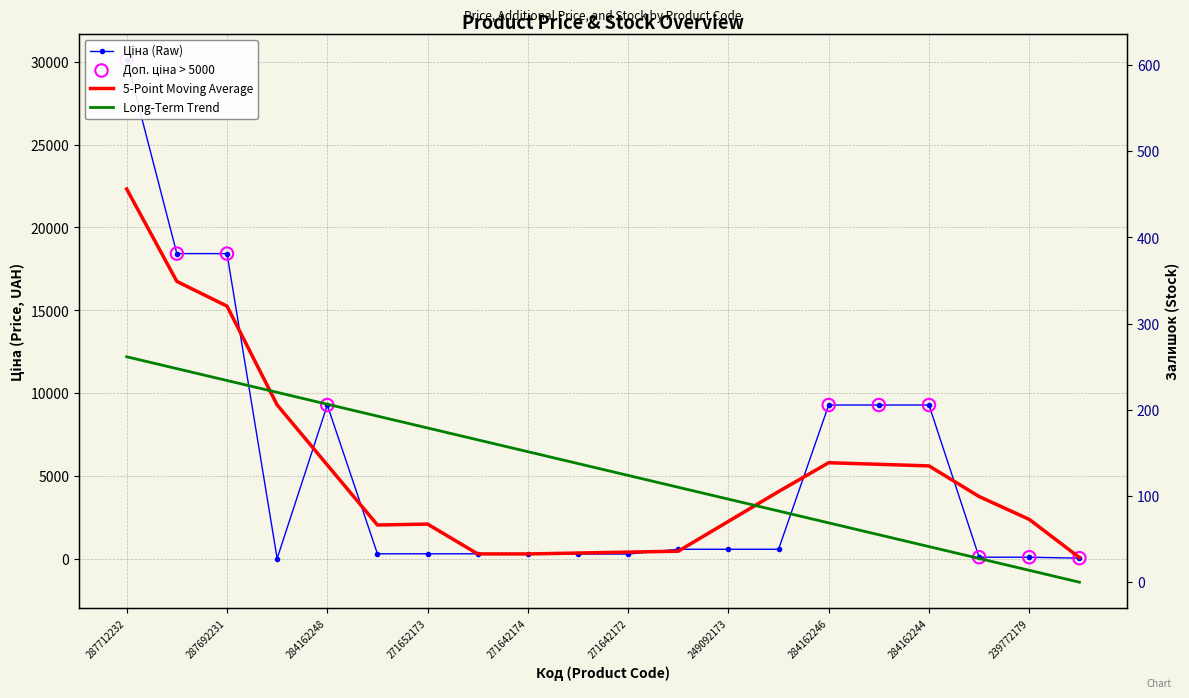

Is the value of Залишок at 249092173 greater than the value of Ціна at 271642173?

No